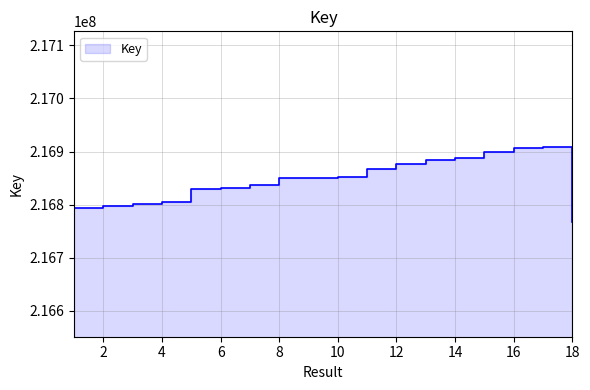

How many categories are shown in the chart?

18